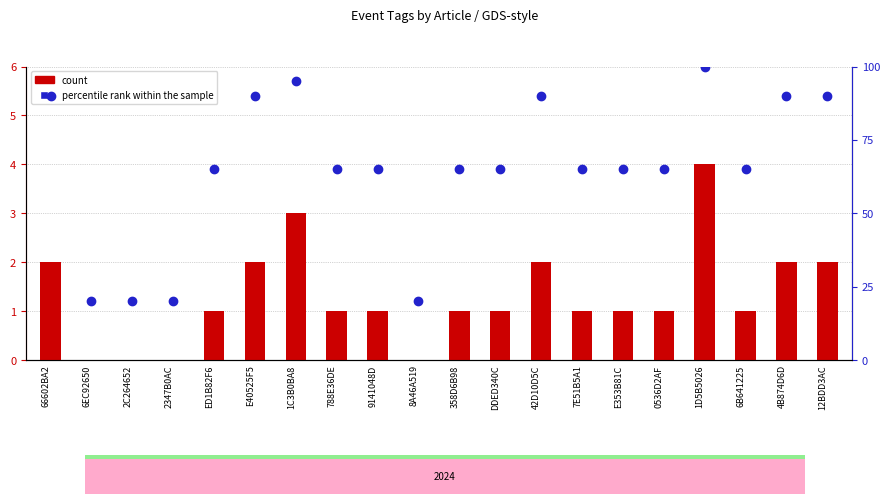

Is the value of percentile rank within the sample at 788E36DE greater than the value of count at 0536D2AF?

Yes